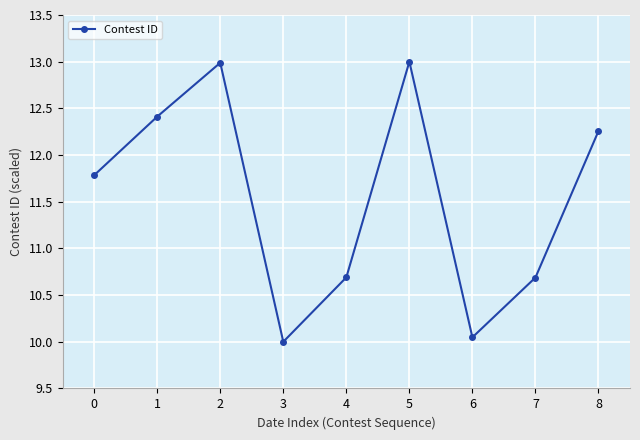

Which has a higher value, 5 or 8?

5